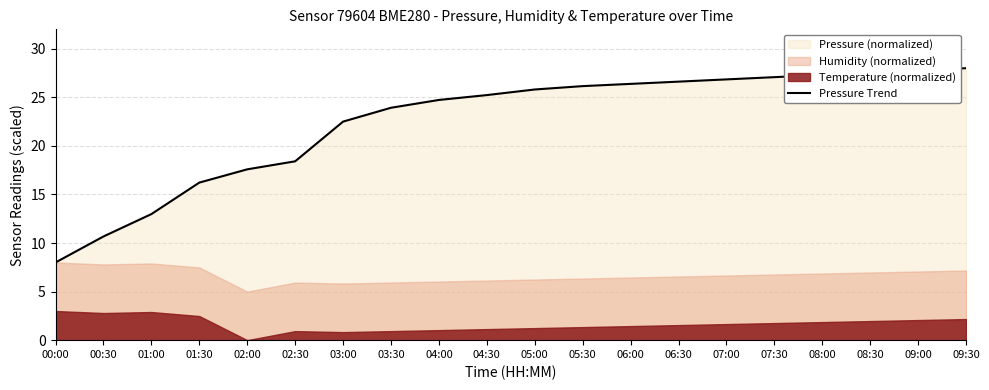

At which label is the value closest to 18?

02:00